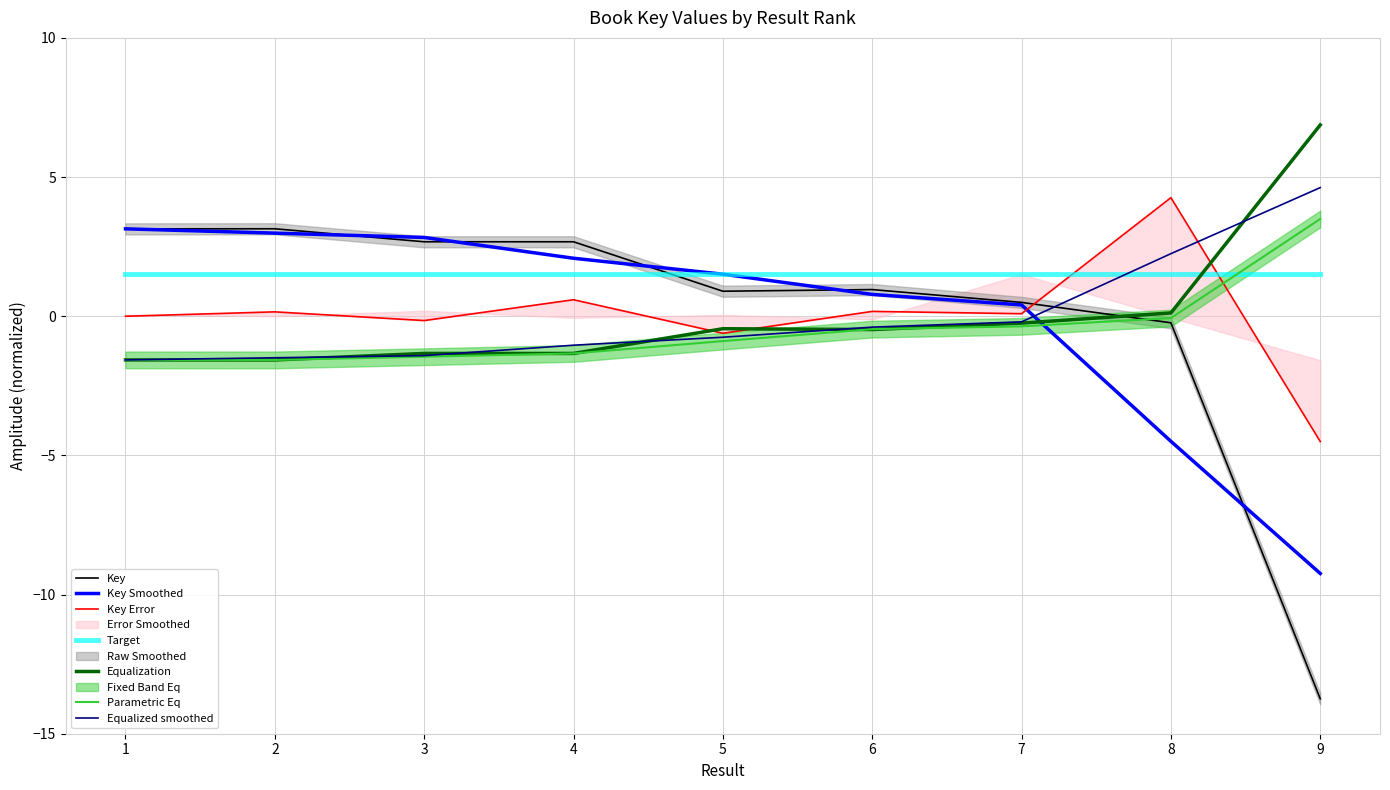

The value at 5 is 0.5. True or false?

False